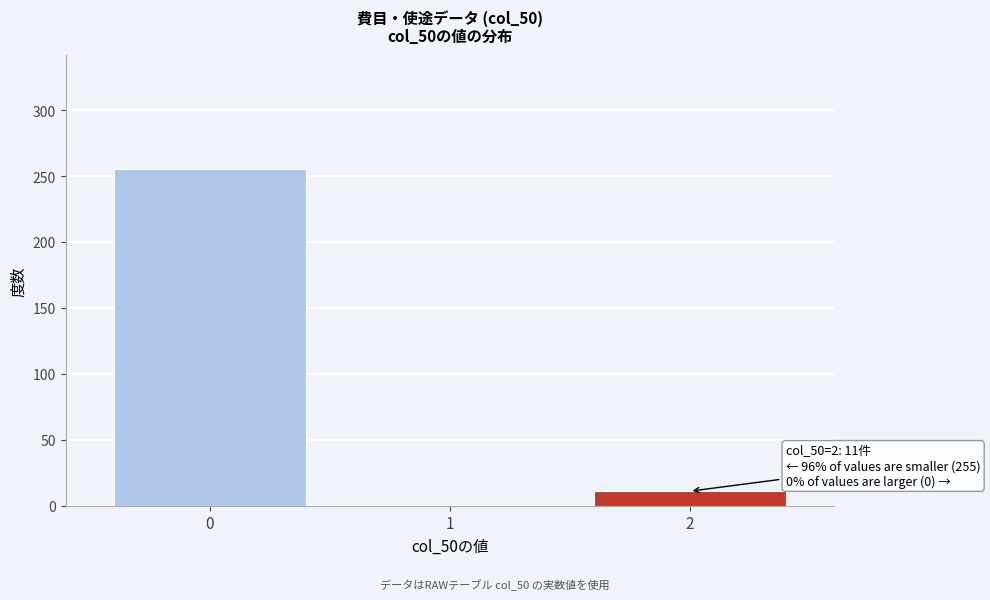

Reading left to right, transcribe all the data shown in this chart.

0=255	1=0	2=11